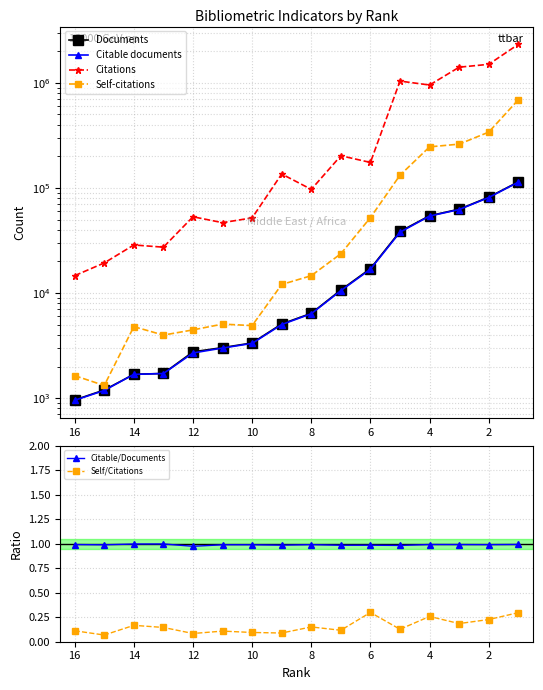

Between 8 and 10, which series saw the biggest shift?

Citations